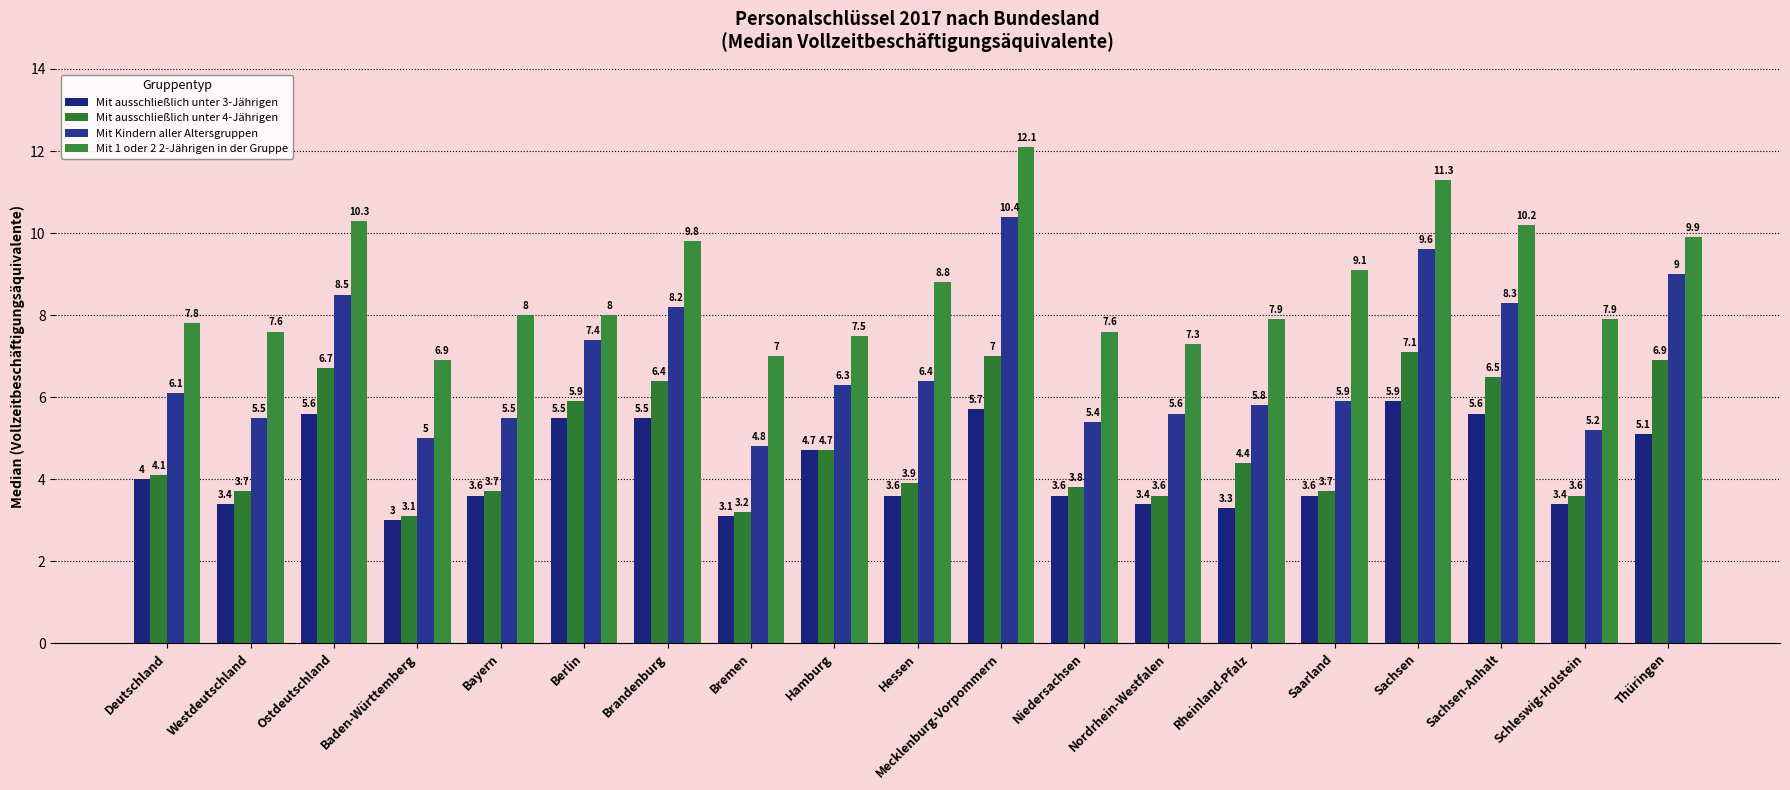

At how many categories does at least one series exceed 7?

17